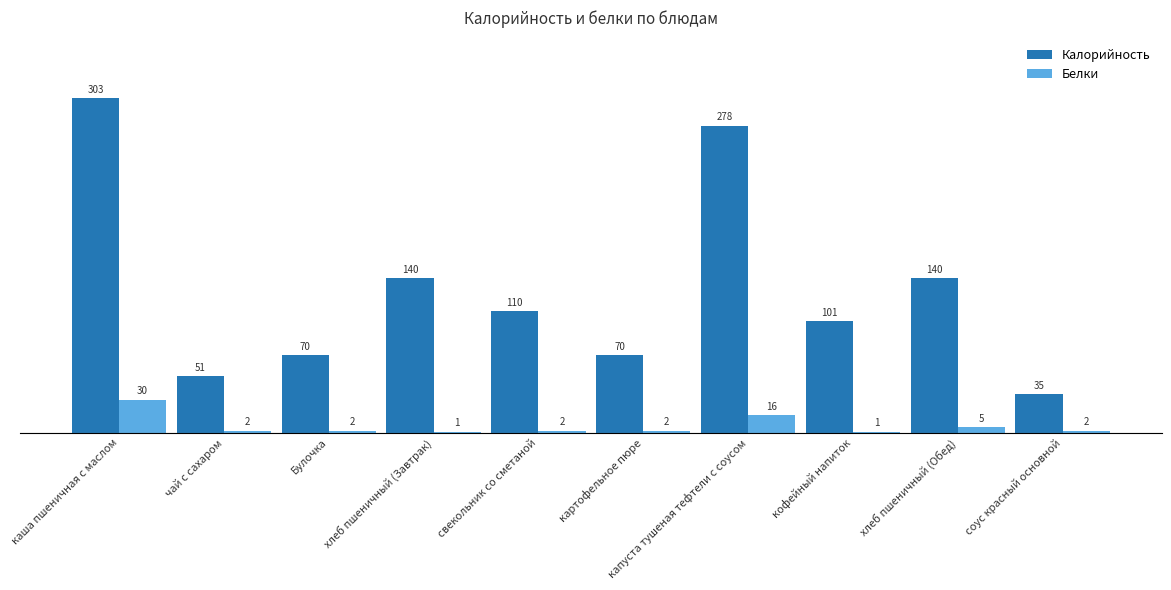

Reading left to right, what are all the values shown in this chart?

Калорийность: каша пшеничная с маслом=303	чай с сахаром=51	Булочка=70	хлеб пшеничный (Завтрак)=140	свекольник со сметаной=110	картофельное пюре=70	капуста тушеная тефтели с соусом=278	кофейный напиток=101	хлеб пшеничный (Обед)=140	соус красный основной=35
Белки: каша пшеничная с маслом=30	чай с сахаром=2	Булочка=2	хлеб пшеничный (Завтрак)=1	свекольник со сметаной=2	картофельное пюре=2	капуста тушеная тефтели с соусом=16	кофейный напиток=1	хлеб пшеничный (Обед)=5	соус красный основной=2